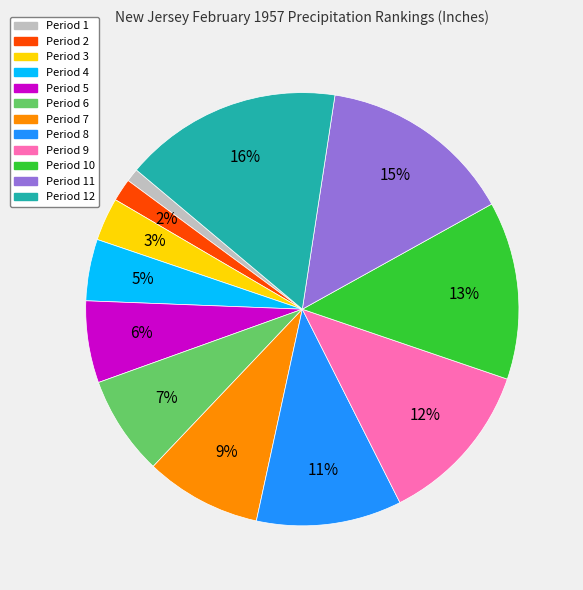

Do Period 3 and Period 12 together represent more than half of the pie?

No